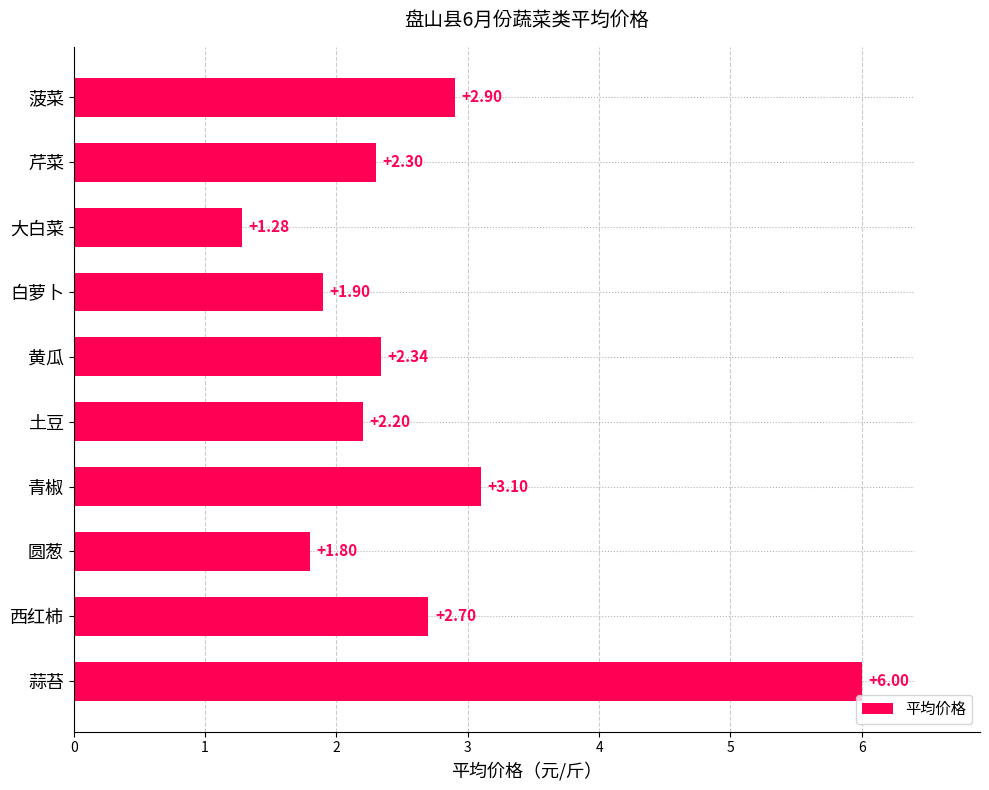

Which label corresponds to the smallest value in the chart?

大白菜